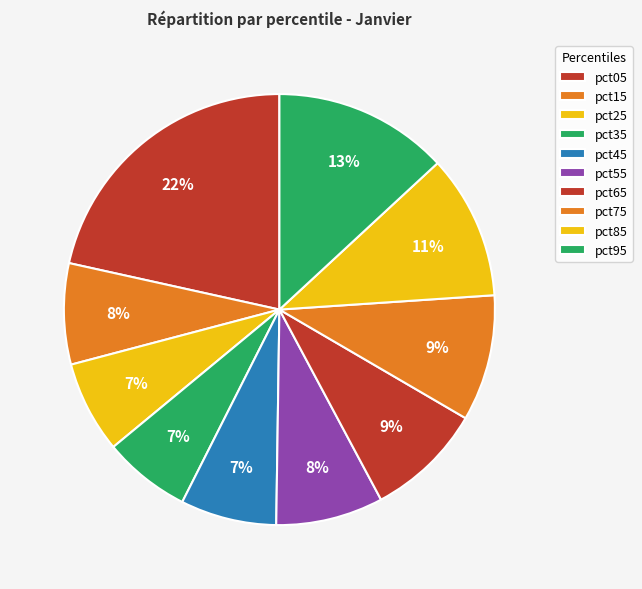

How many segments does this pie chart have?

10